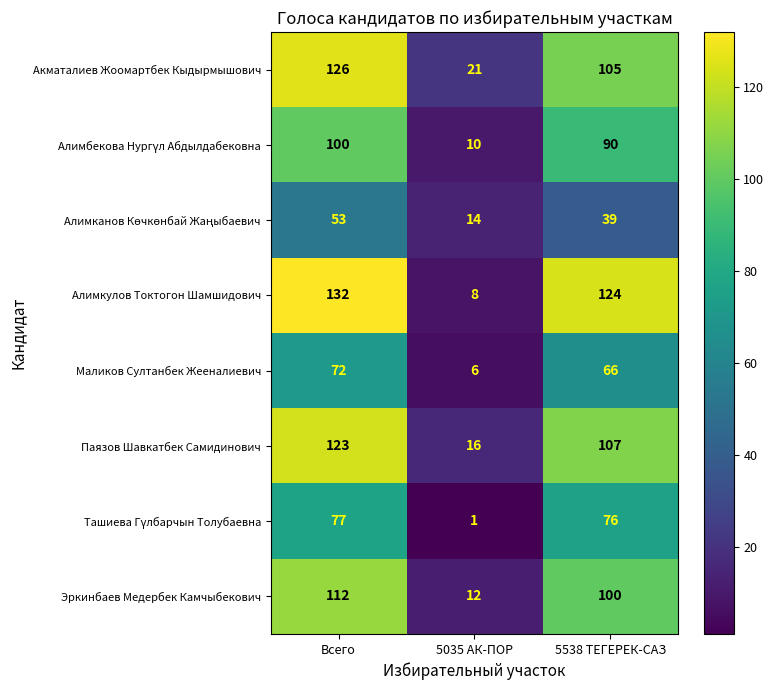

What is the total value across all series at 5035 АК-ПОР?

88